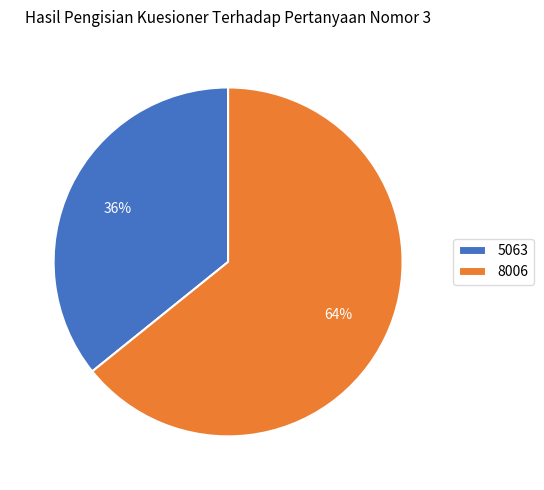

Which category has the biggest portion of the pie?

8006